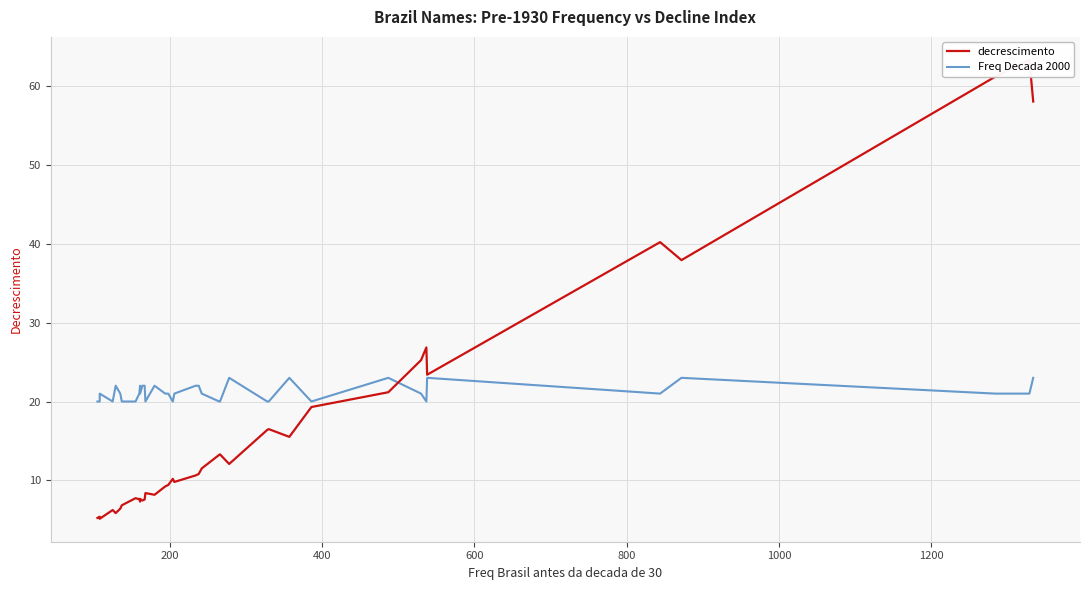

In decrescimento, how many points are higher than both neighbors (excluding endpoints)?

11